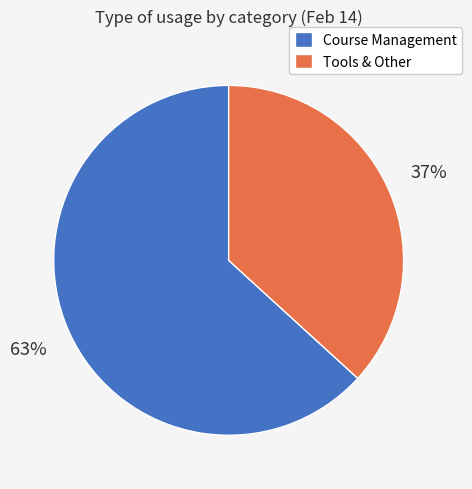

Which category has the smallest portion of the pie?

Tools & Other